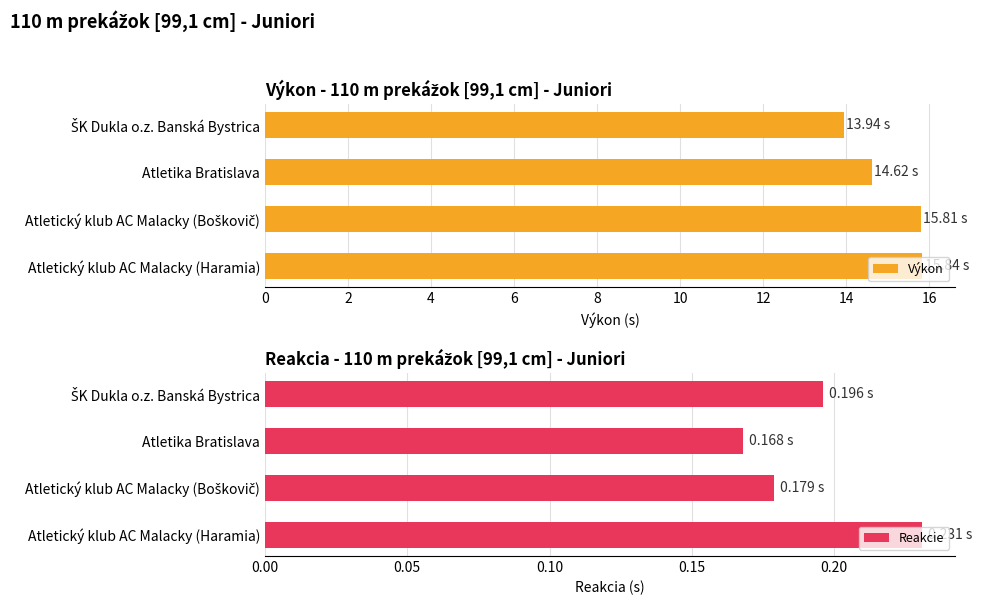

What is the difference between the maximum and second lowest values in the Výkon series?

1.2